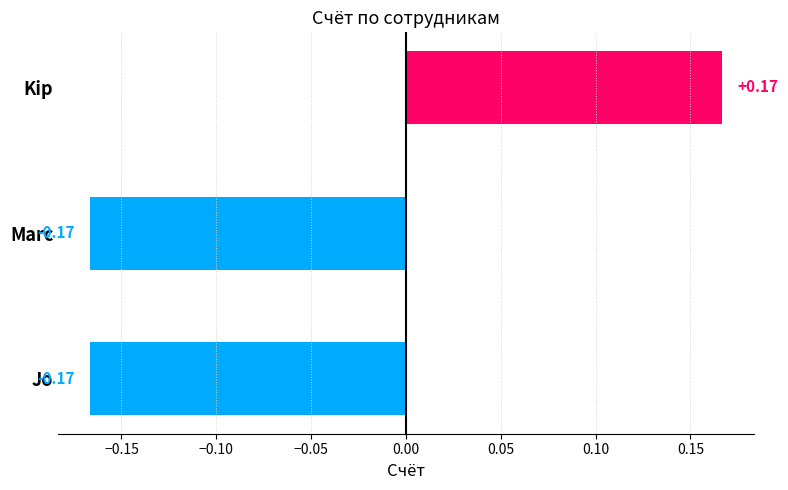

Which category has the highest value across all series?

Kip